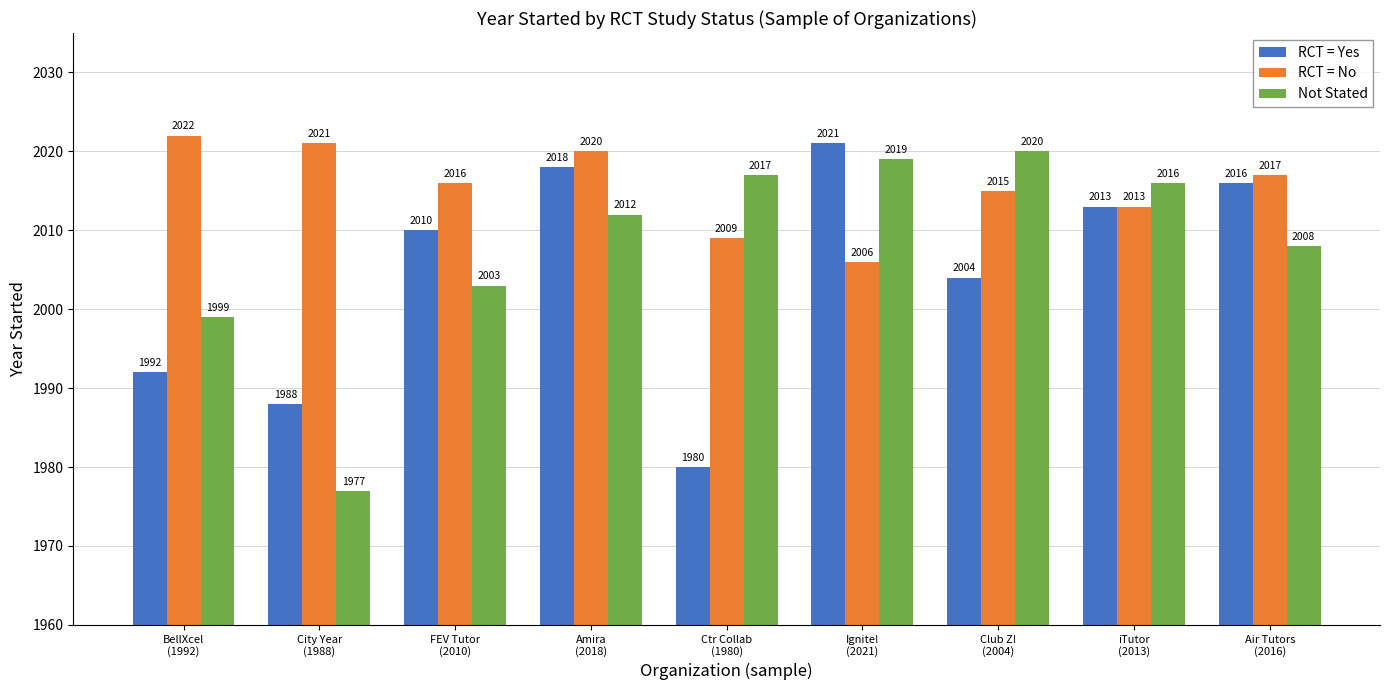

How many data points in RCT = Yes are less than 2010?

4